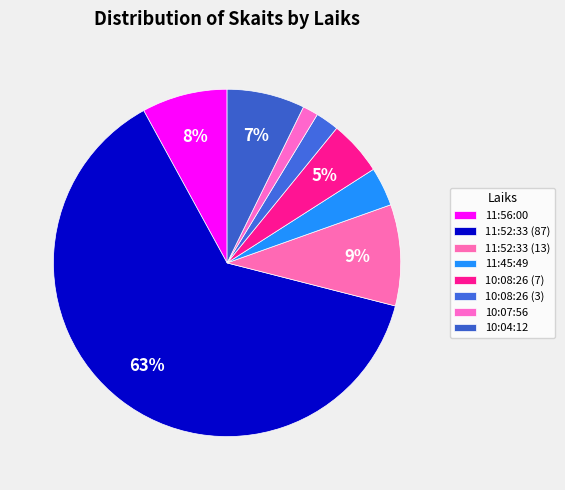

How much of the chart is everything except 10:07:56?

98.6%